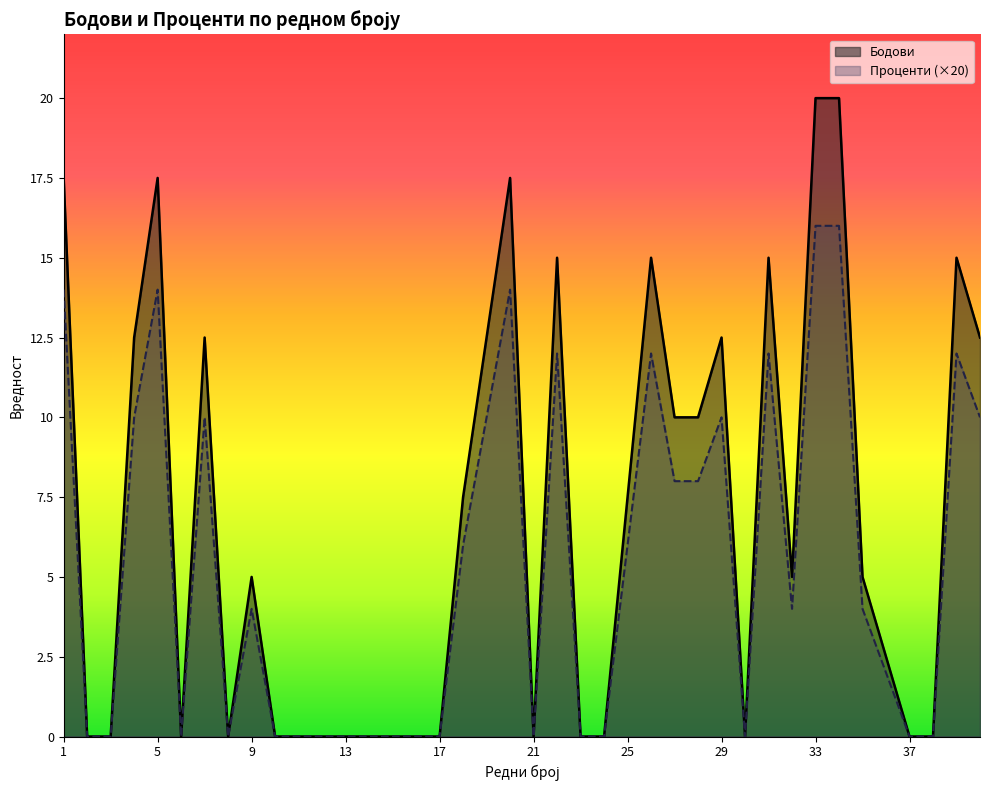

At which category does Проценти reach its first local peak?

5